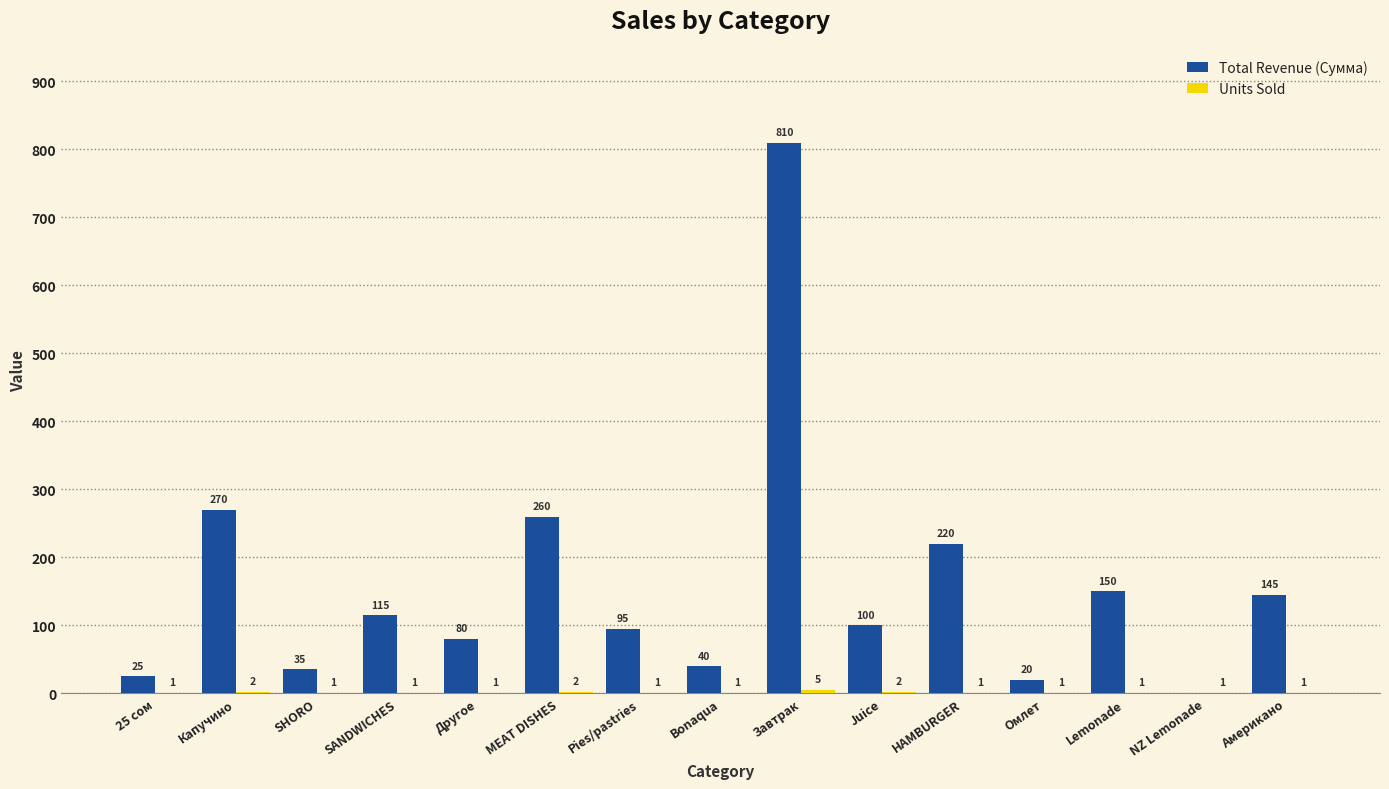

Which series changed the most between SANDWICHES and Американо?

Total Revenue (Сумма)